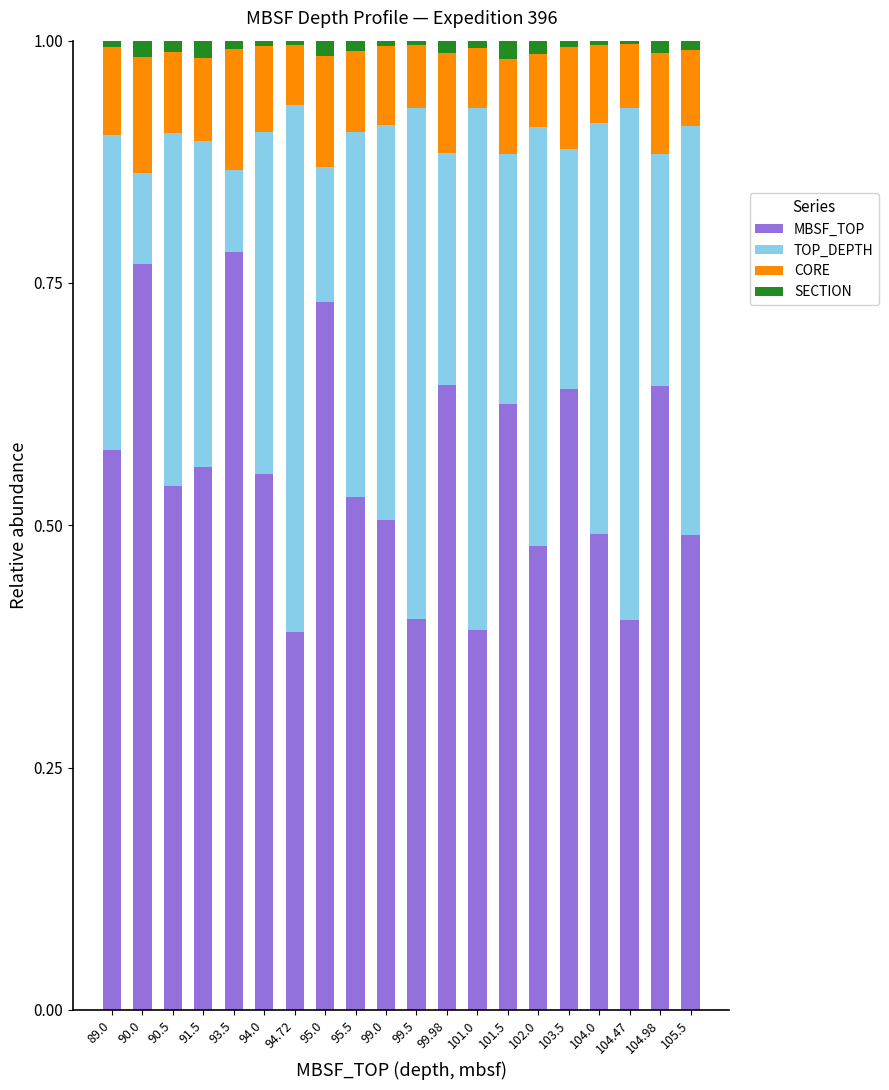

The value of MBSF_TOP at 102.0 is 0.5. True or false?

True